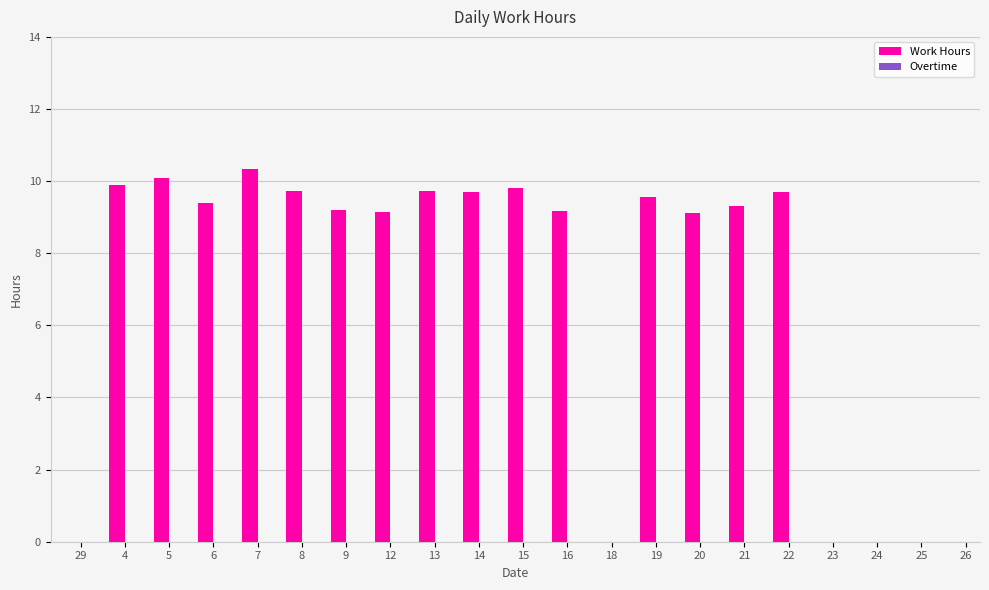

Read the value at 12.

9.1